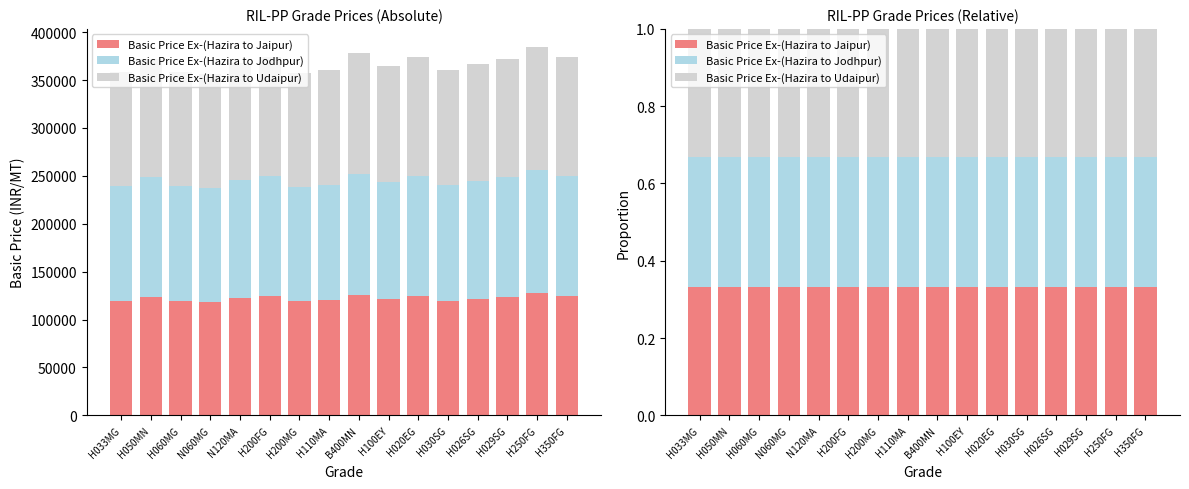

What is the total value across all series at H200FG?

1.0